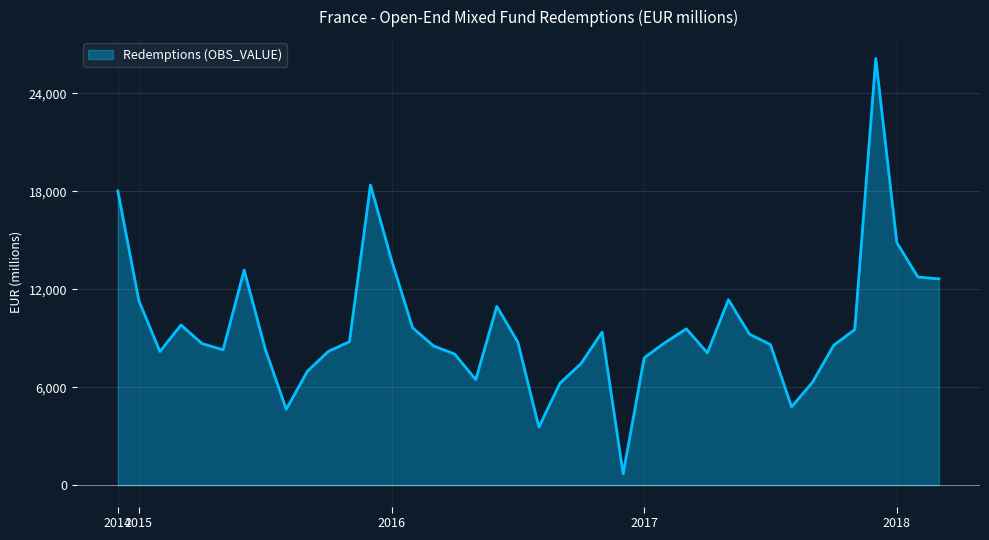

What is the maximum value shown in the chart?

26146